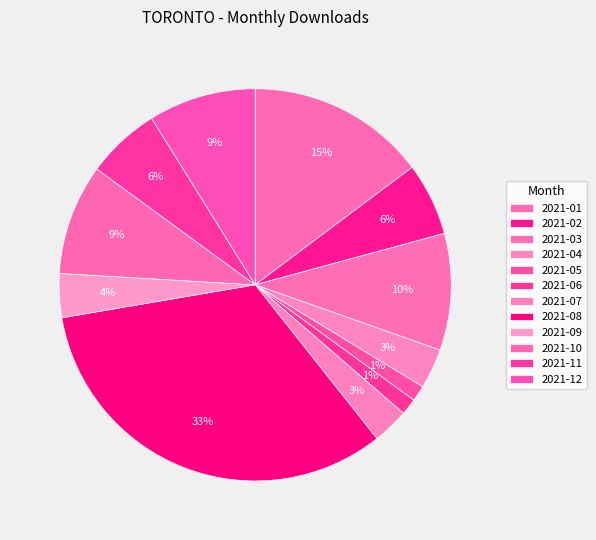

What percentage is the 2021-03 slice, to the nearest percent?

10%